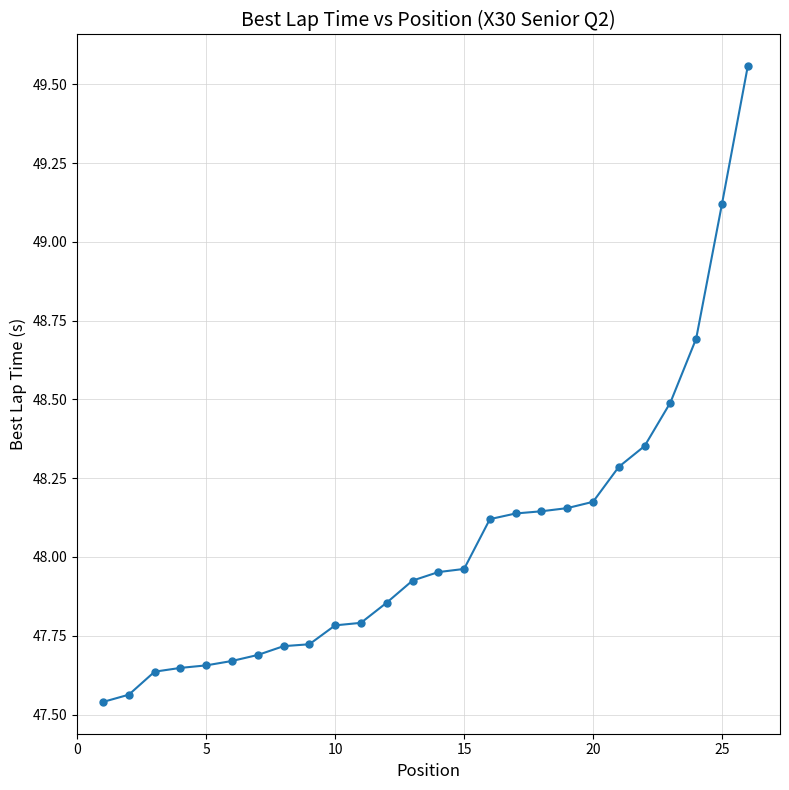

How many lines are shown in the chart?

1